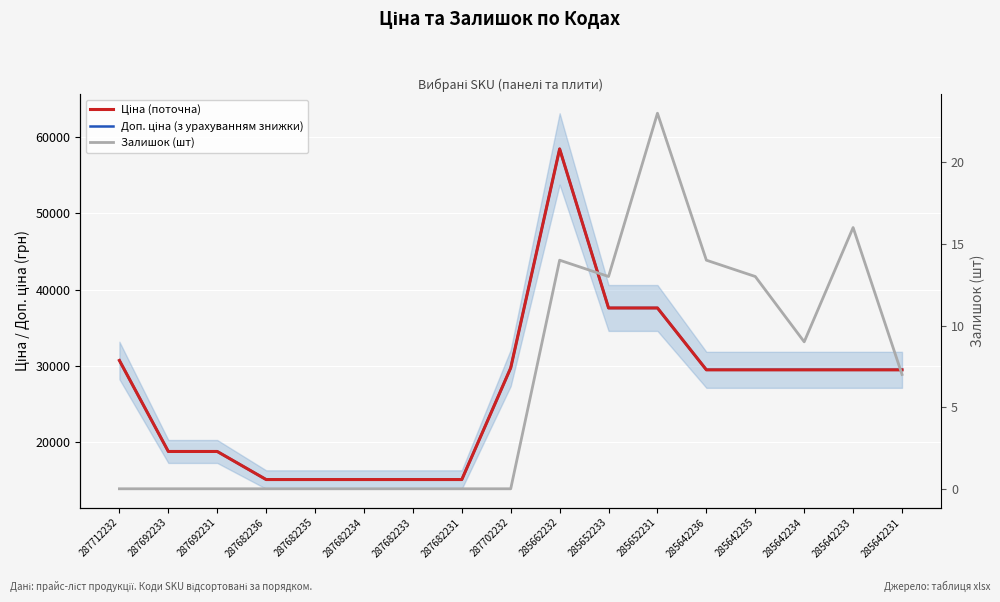

At how many categories does at least one series exceed 21028?

10